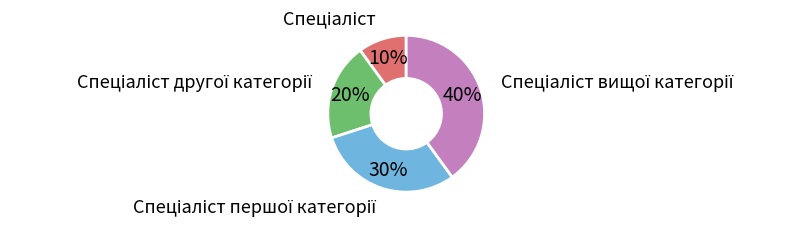

Does any single category account for the majority?

No